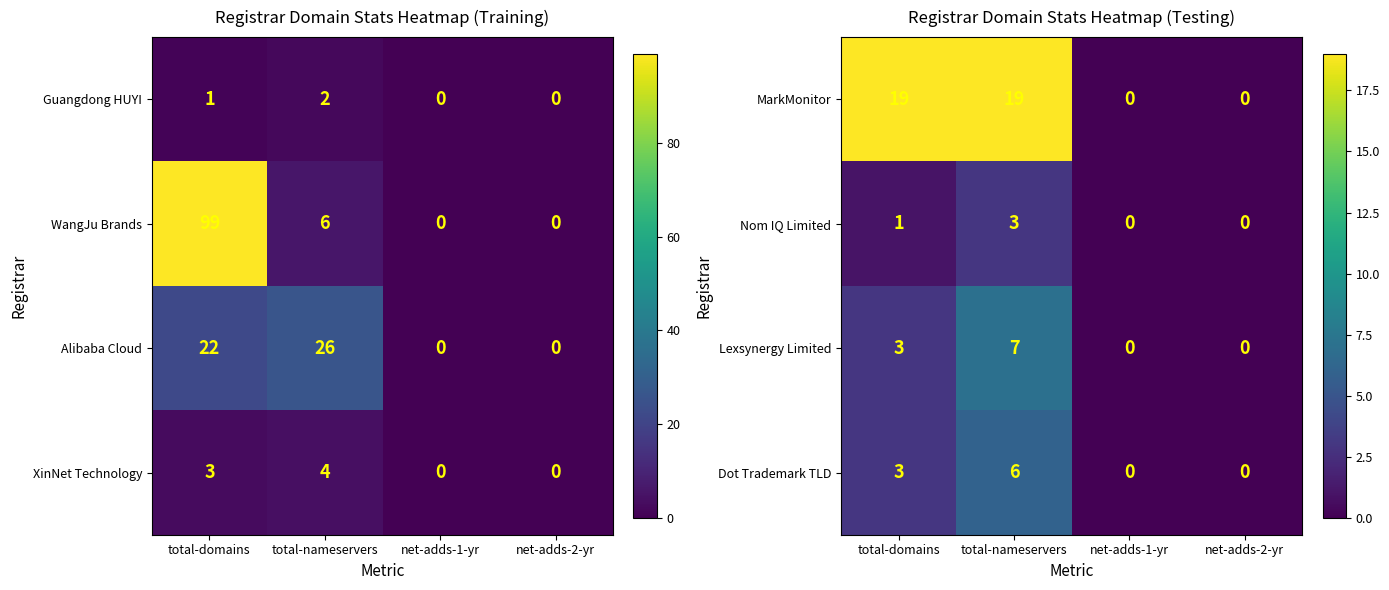

The value of MarkMonitor at net-adds-2-yr is -8. True or false?

False